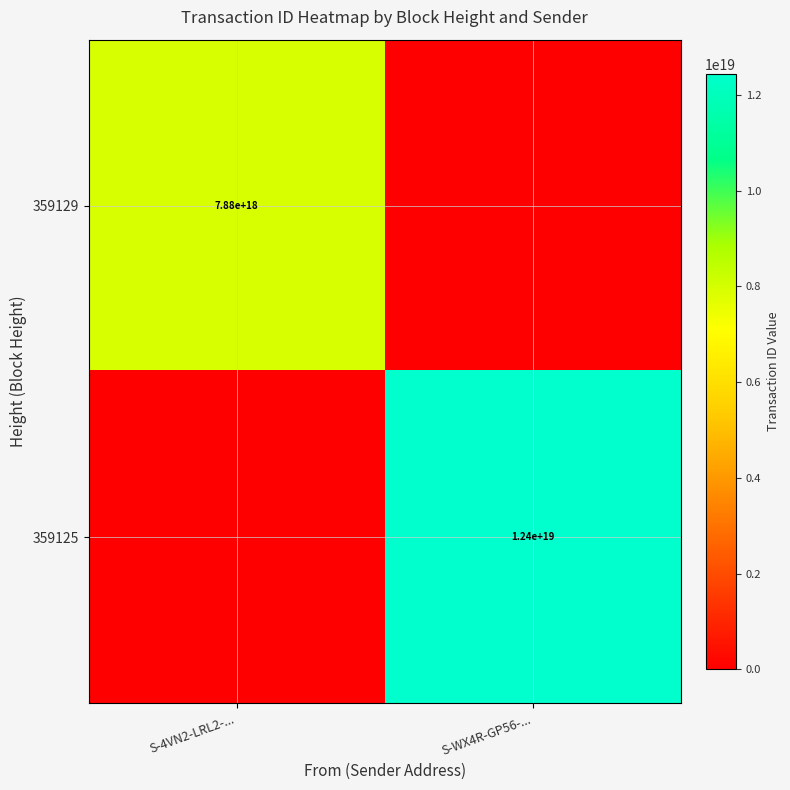

Is the value of 359125 at S-WX4R-GP56-... greater than the value of 359129 at S-4VN2-LRL2-...?

Yes